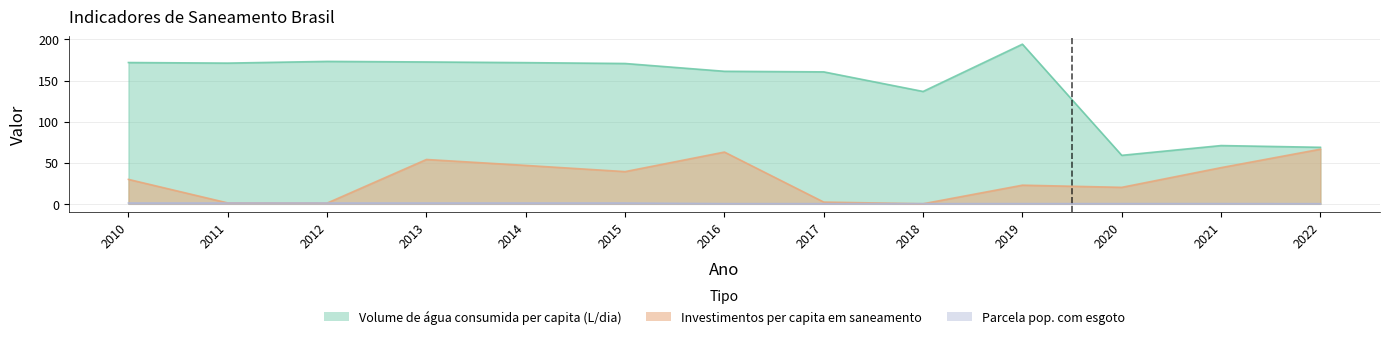

True or false: Volume de água consumida per capita (L/dia) and Parcela pop. com esgoto intersect in this chart.

False